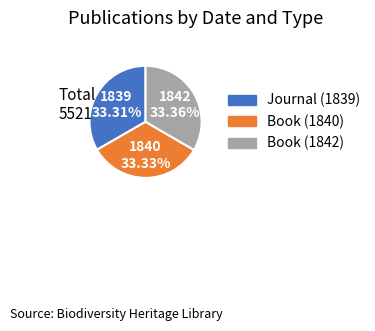

Is the sum of Journal (1839) and Book (1842) greater than half?

Yes